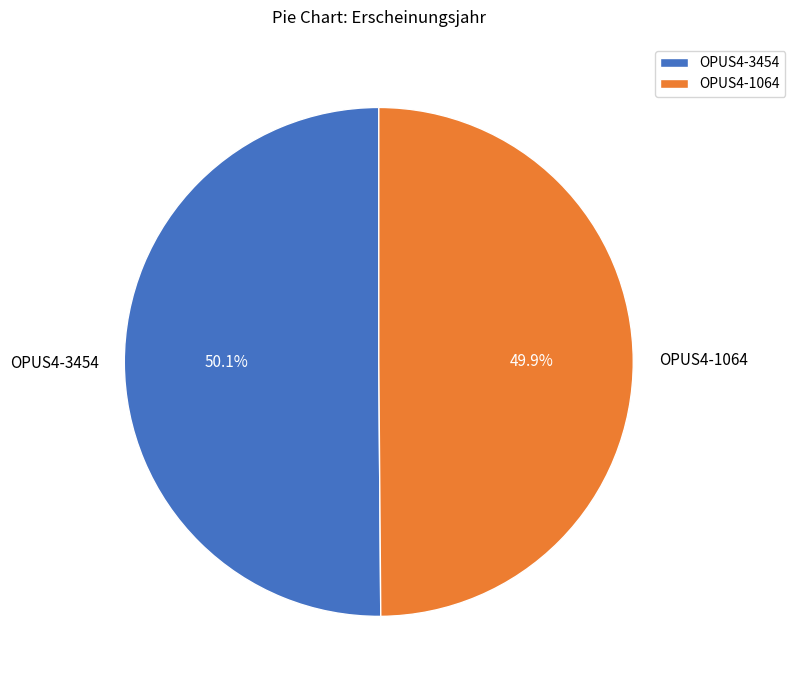

Is it true that OPUS4-3454 is 50% of the pie?

True